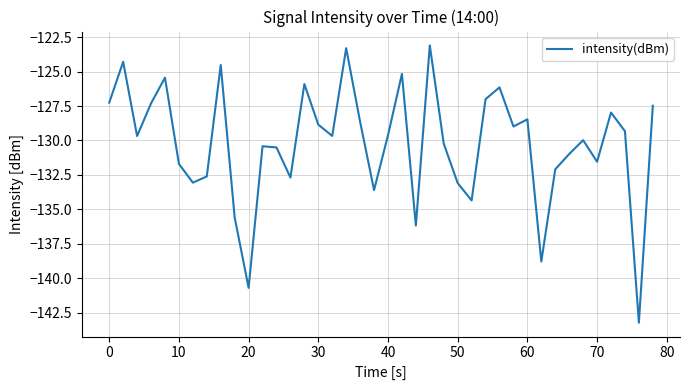

What is the minimum value shown in the chart?

-143.2